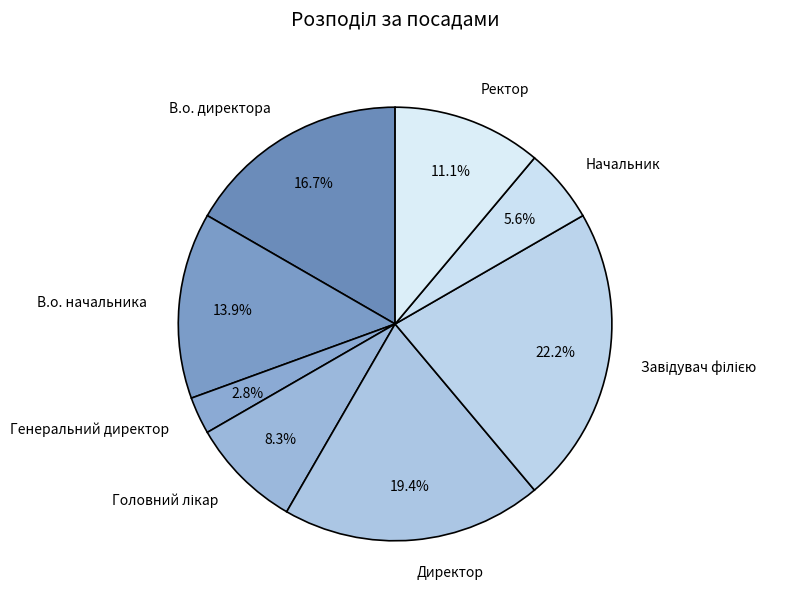

Does Директор represent more than half of the total?

No